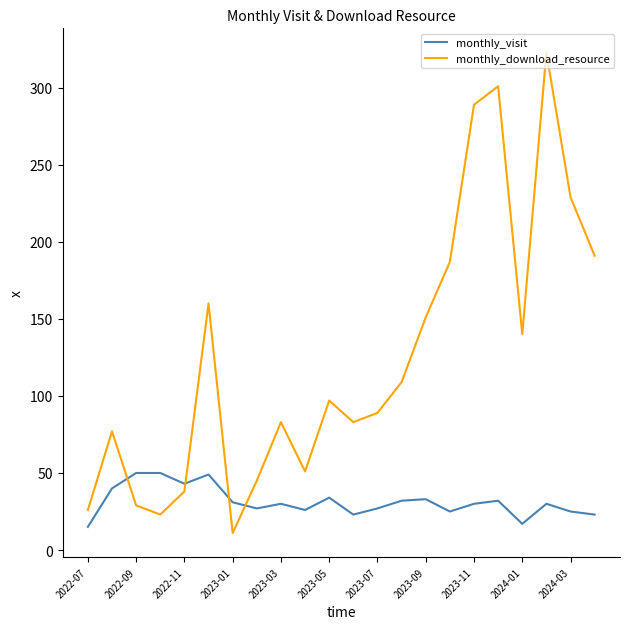

True or false: monthly_download_resource and monthly_visit cross at least once.

True